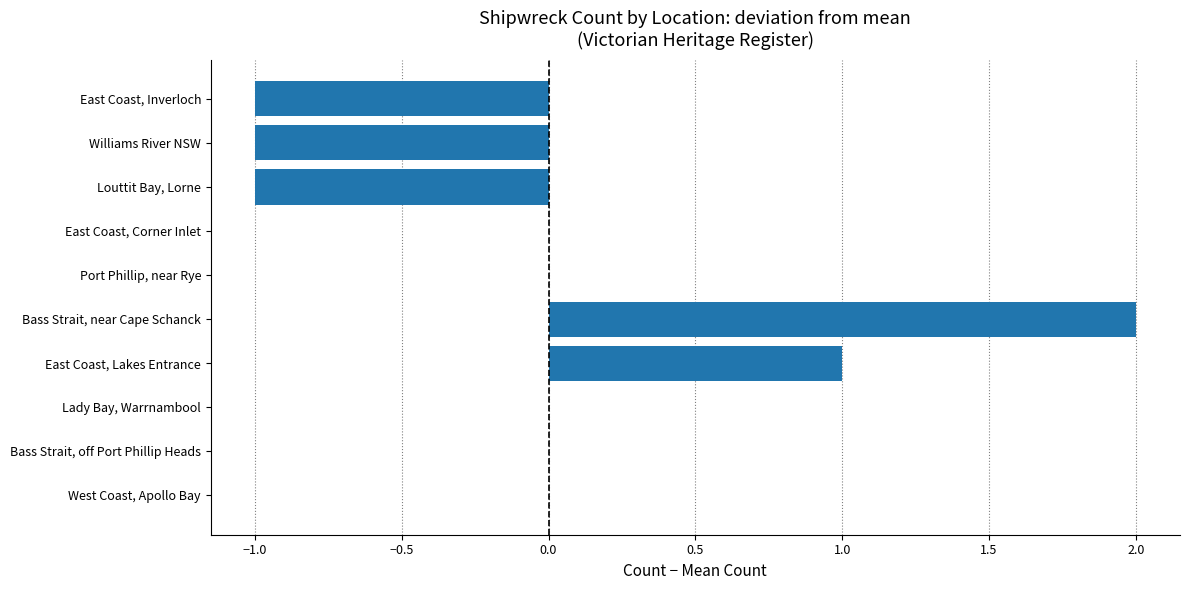

Which category has the highest value across all series?

Bass Strait, near Cape Schanck